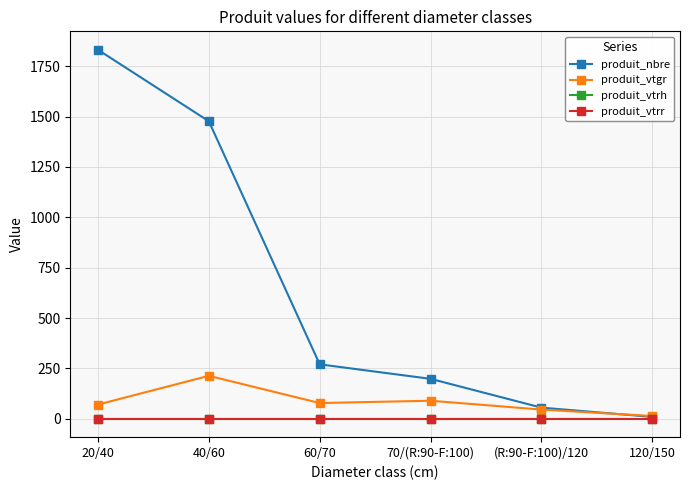

What is the difference between the highest and lowest values at 120/150?

13.4